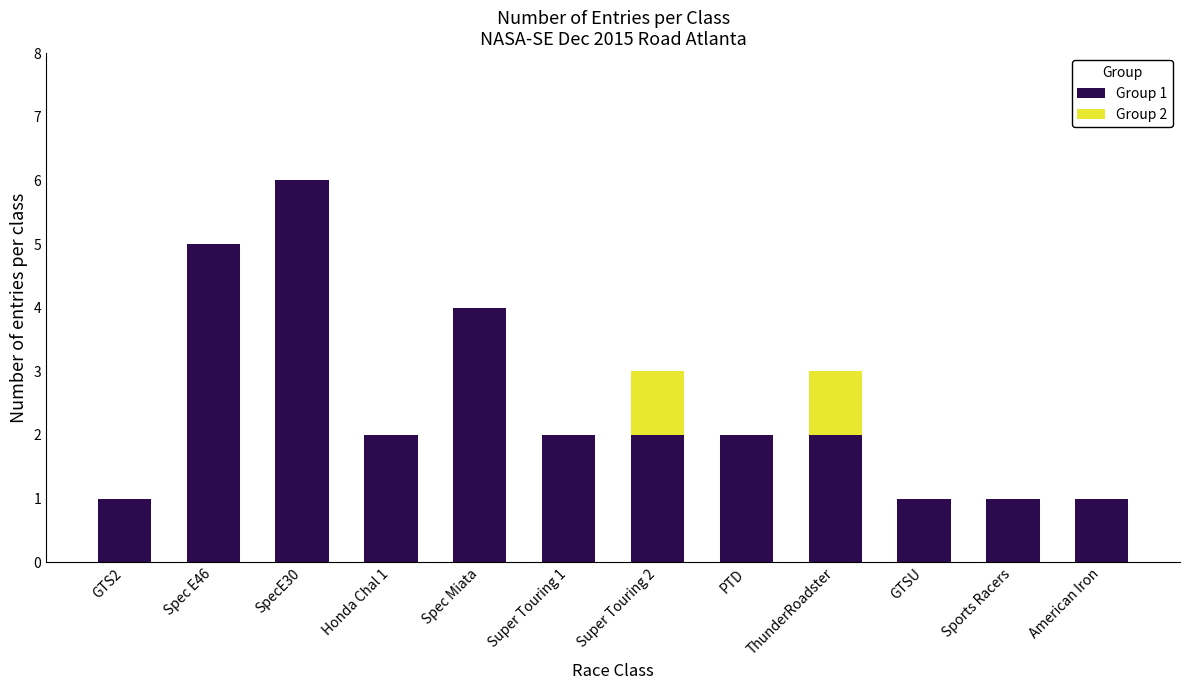

Reading right to left, what are the values for Group 1?

American Iron=1	Sports Racers=1	GTSU=1	ThunderRoadster=2	PTD=2	Super Touring 2=2	Super Touring 1=2	Spec Miata=4	Honda Chal 1=2	SpecE30=6	Spec E46=5	GTS2=1